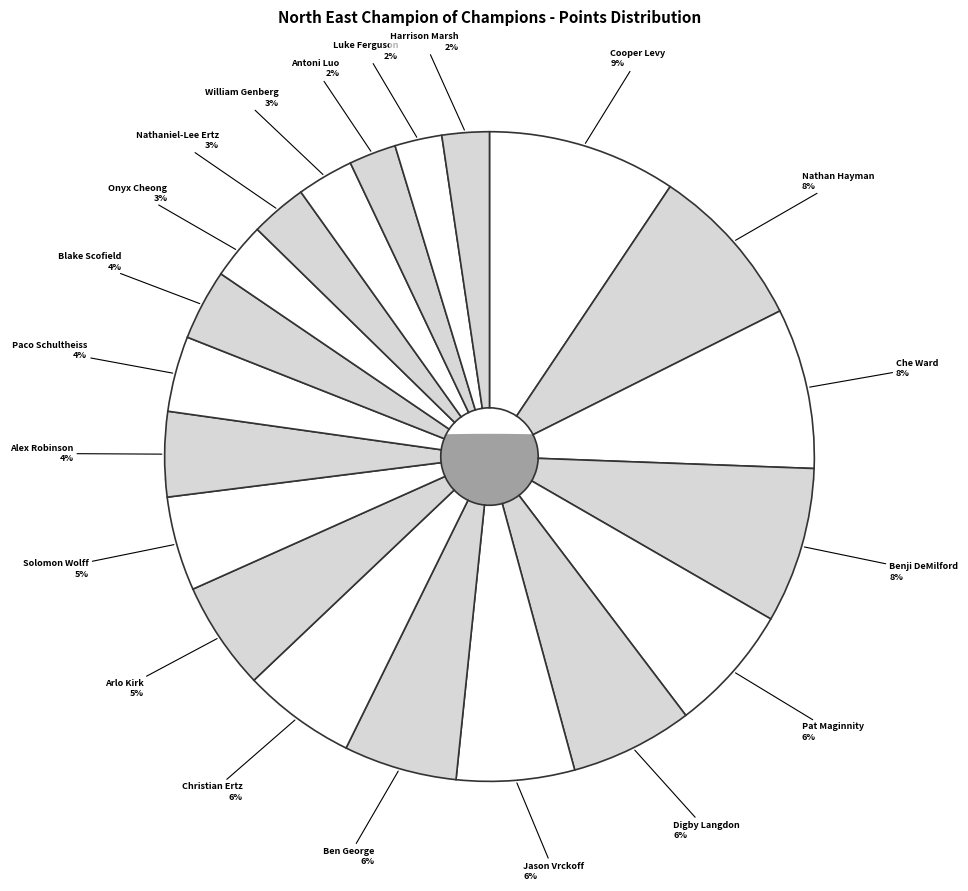

Does any single category account for the majority?

No